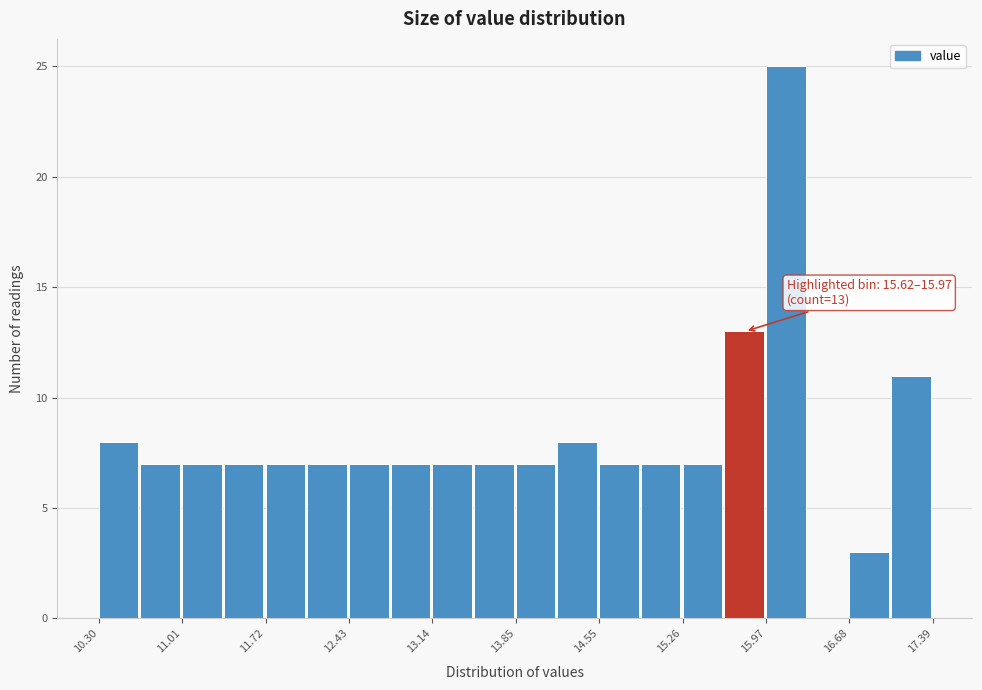

Read against the x-axis, roughly where is the centre of the tallest bar?

16.1